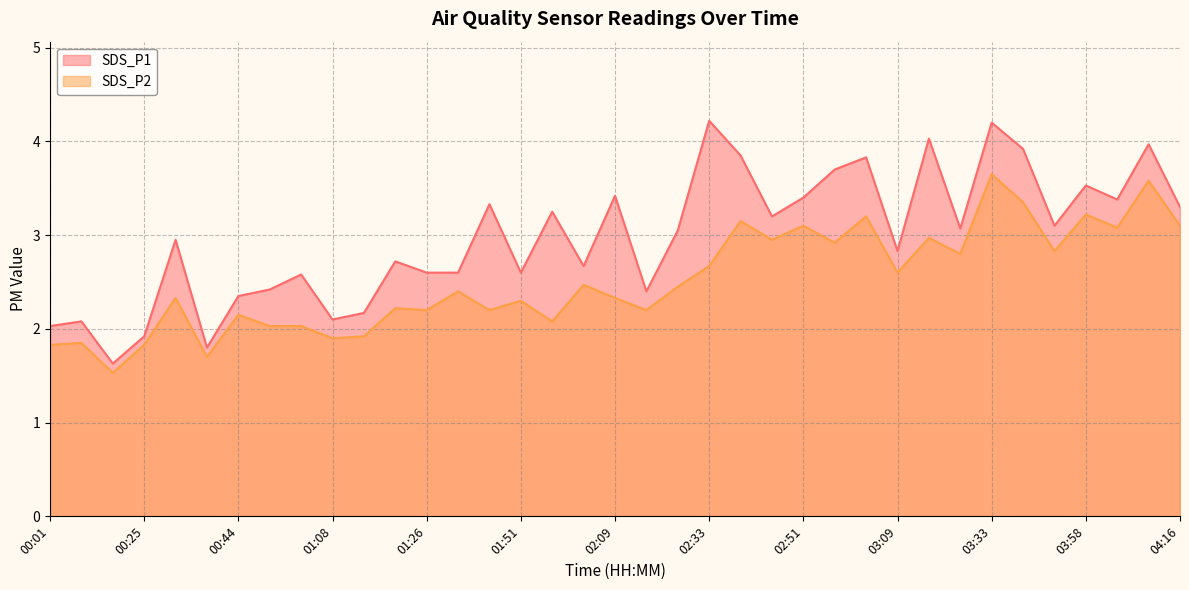

Reading left to right, what are all the values shown in this chart?

SDS_P1: 2.0	2.1	1.6	1.9	3.0	1.8	2.4	2.4	2.6	2.1	2.2	2.7	2.6	2.6	3.3	2.6	3.2	2.7	3.4	2.4	3.0	4.2	3.9	3.2	3.4	3.7	3.8	2.8	4.0	3.1	4.2	3.9	3.1	3.5	3.4	4.0	3.3
SDS_P2: 1.8	1.9	1.5	1.8	2.3	1.7	2.1	2.0	2.0	1.9	1.9	2.2	2.2	2.4	2.2	2.3	2.1	2.5	2.3	2.2	2.5	2.7	3.1	3.0	3.1	2.9	3.2	2.6	3.0	2.8	3.6	3.4	2.8	3.2	3.1	3.6	3.1